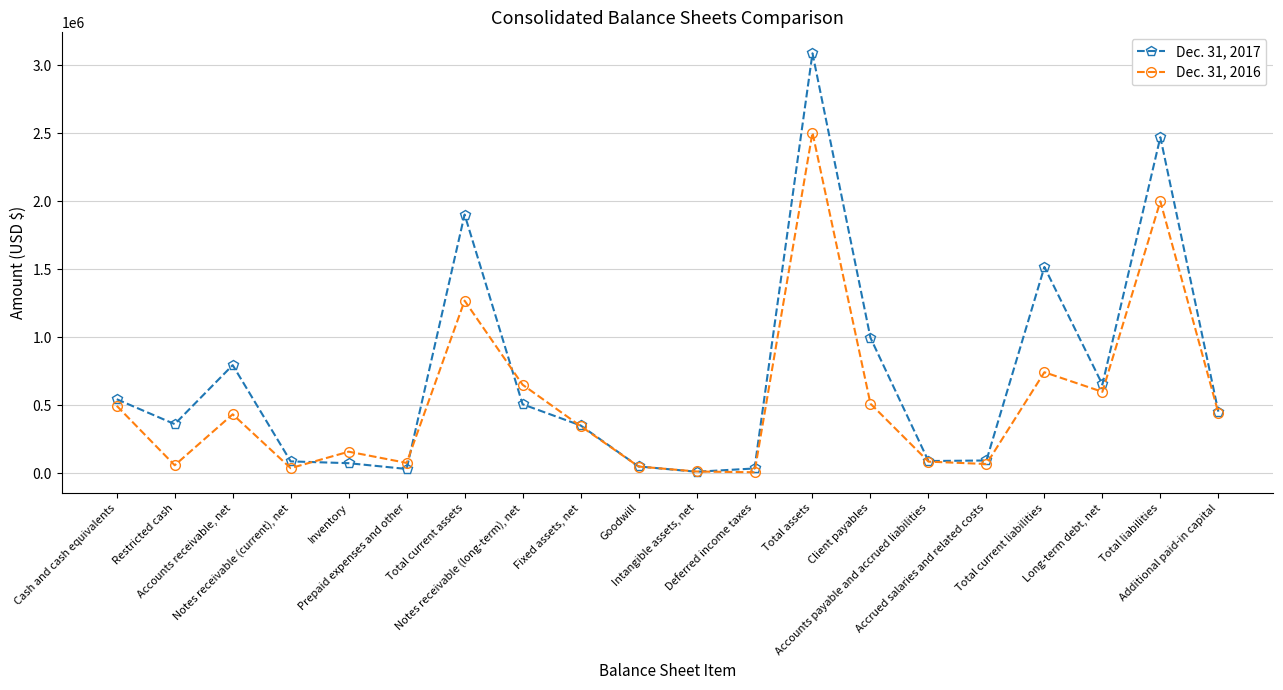

Rank the categories by Dec. 31, 2016 value from lowest to highest.

Deferred income taxes, Intangible assets, net, Notes receivable (current), net, Goodwill, Restricted cash, Accrued salaries and related costs, Prepaid expenses and other, Accounts payable and accrued liabilities, Inventory, Fixed assets, net, Accounts receivable, net, Additional paid-in capital, Cash and cash equivalents, Client payables, Long-term debt, net, Notes receivable (long-term), net, Total current liabilities, Total current assets, Total liabilities, Total assets